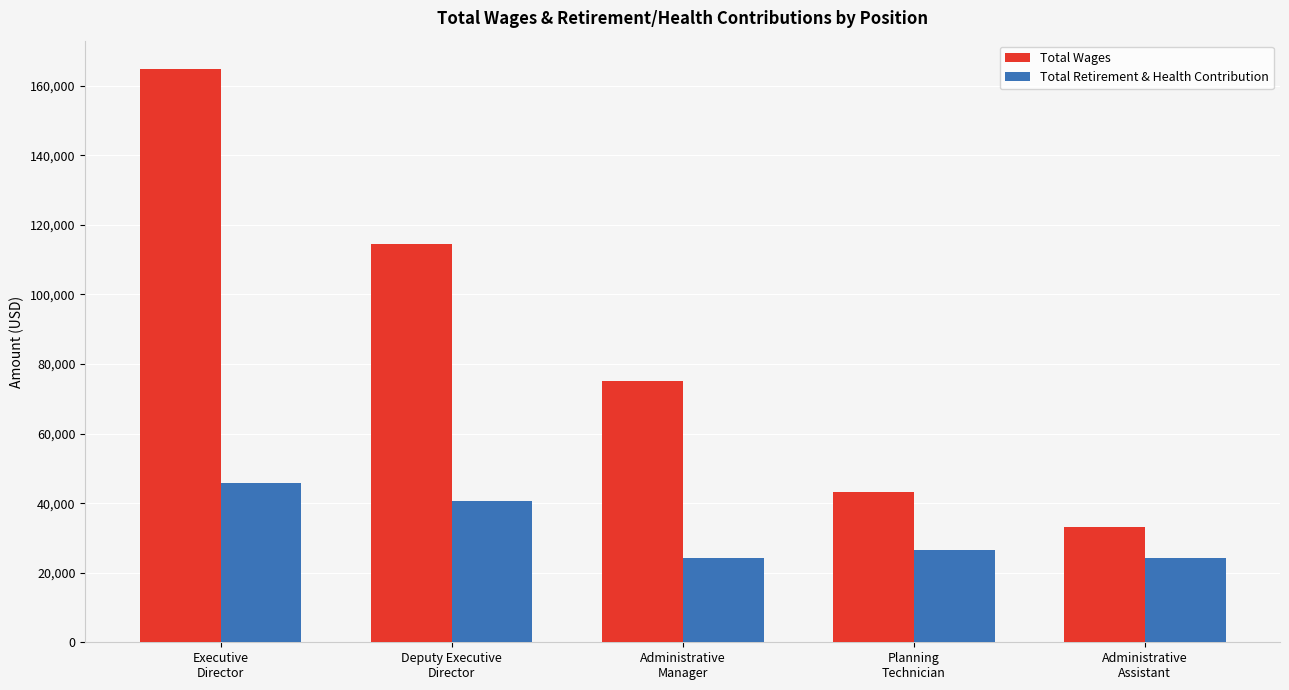

What is the average value of the Total Retirement & Health Contribution series?

32258.0